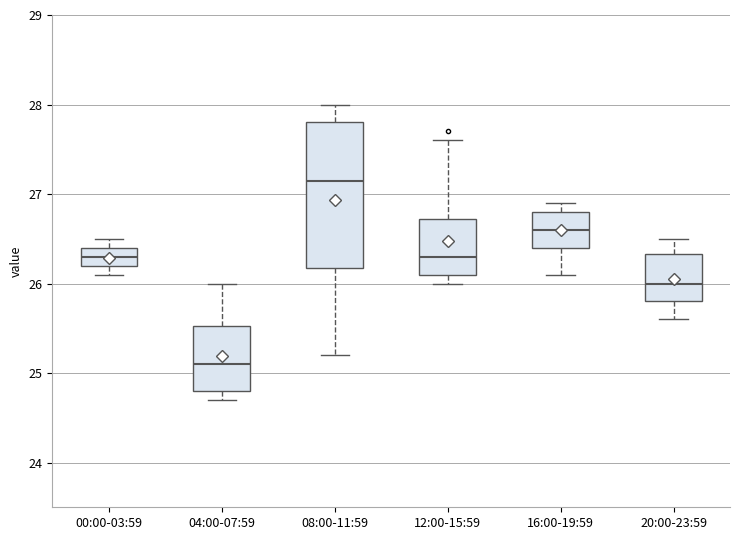

Reading left to right, transcribe this box plot: for each box, give where its median line is, the range the box spans, and where its two whiskers end, as read against the y-axis. The values are not printed on the chart, so give them approximately, as read against the axis.

00:00-03:59: median 26.3, box 26.2 to 26.4, whiskers 26.1 to 26.5
04:00-07:59: median 25.1, box 24.8 to 25.5, whiskers 24.7 to 26.0
08:00-11:59: median 27.2, box 26.2 to 27.8, whiskers 25.2 to 28.0
12:00-15:59: median 26.3, box 26.1 to 26.7, whiskers 26.0 to 27.6
16:00-19:59: median 26.6, box 26.4 to 26.8, whiskers 26.1 to 26.9
20:00-23:59: median 26.0, box 25.8 to 26.3, whiskers 25.6 to 26.5